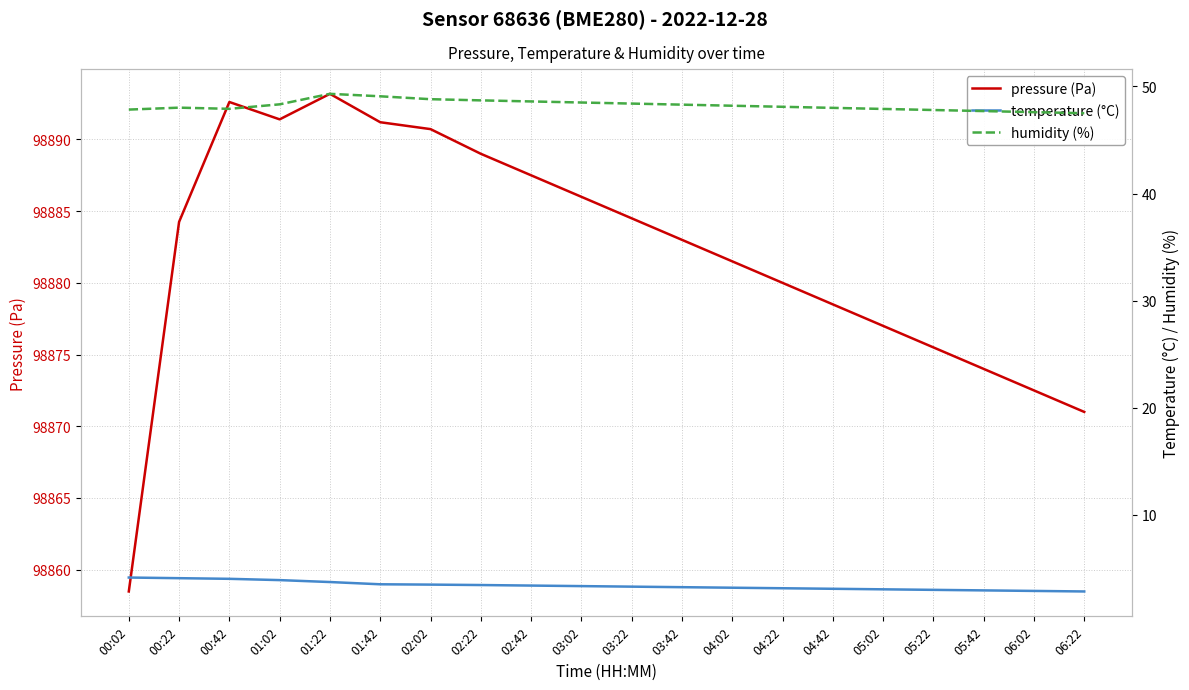

Between 02:02 and 05:42, which series saw the biggest shift?

pressure (Pa)